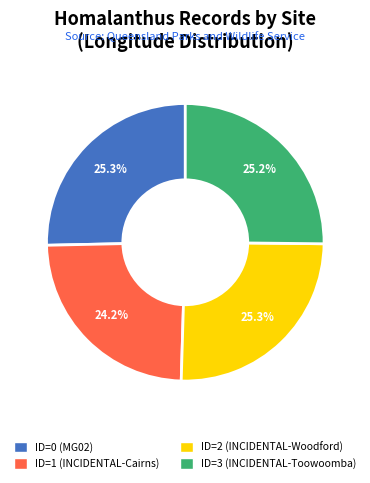

Which category has the smallest portion of the pie?

ID=1 (INCIDENTAL-Cairns)